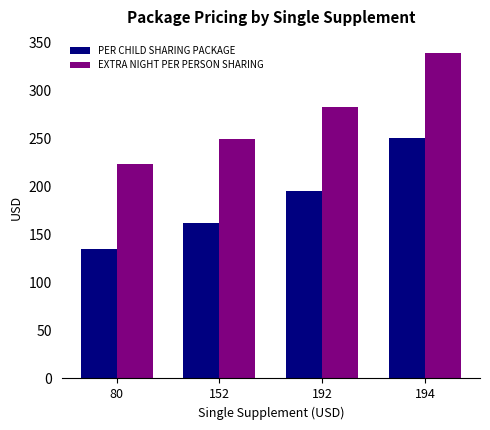

List the labels in order of EXTRA NIGHT PER PERSON SHARING value, smallest first.

80, 152, 192, 194